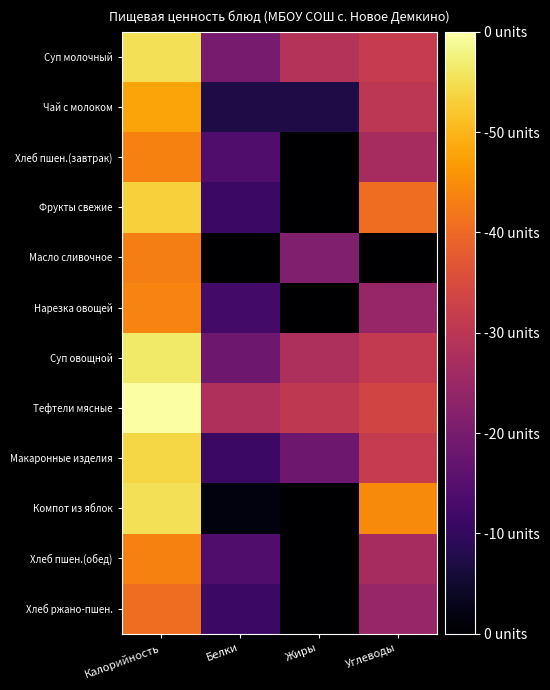

At how many categories does at least one series exceed 2?

4